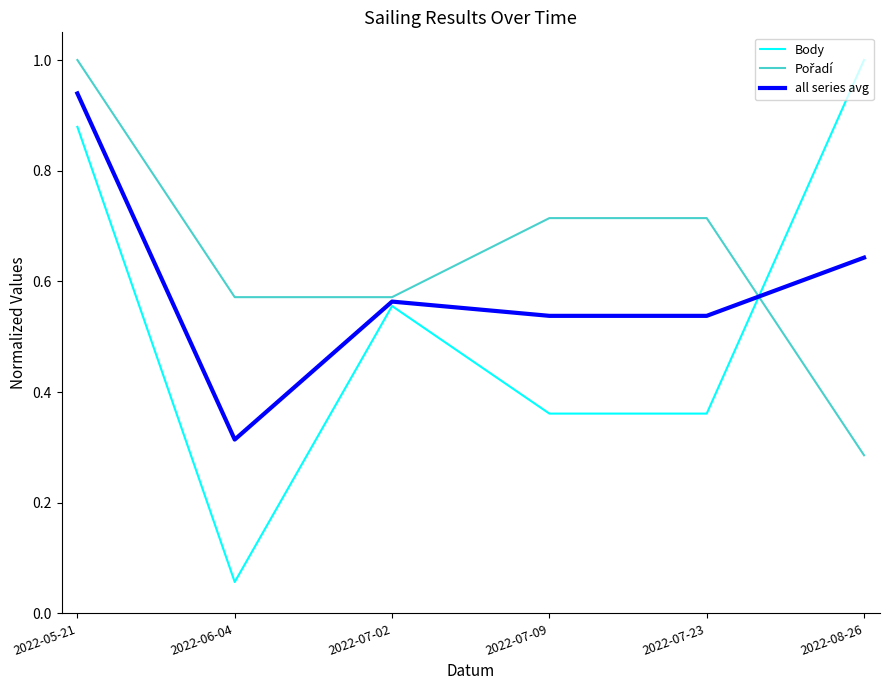

True or false: Body has a value of 1.0 at 2022-08-26.

True